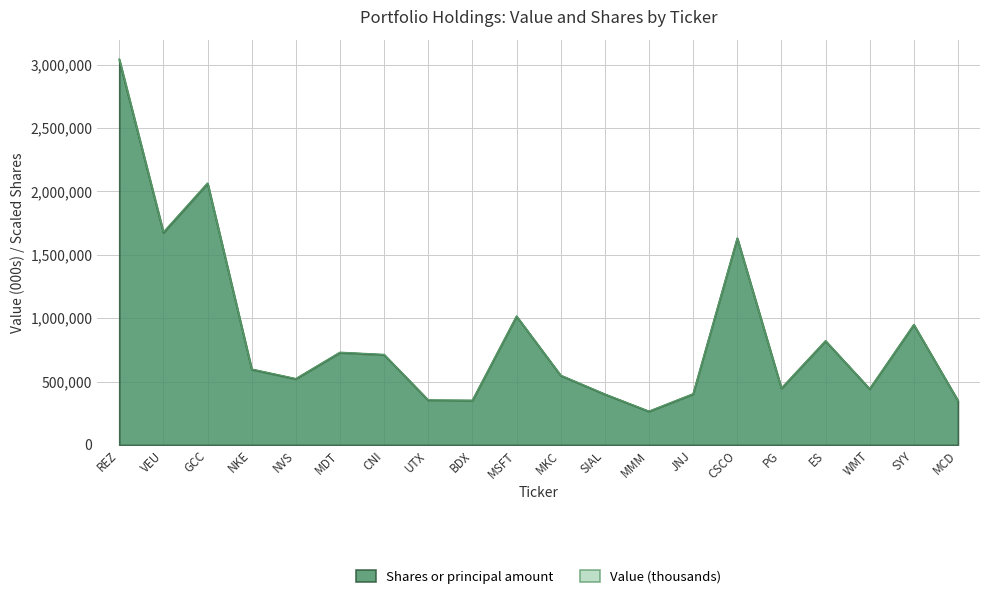

True or false: the data shows 519414.1 at UTX.

False